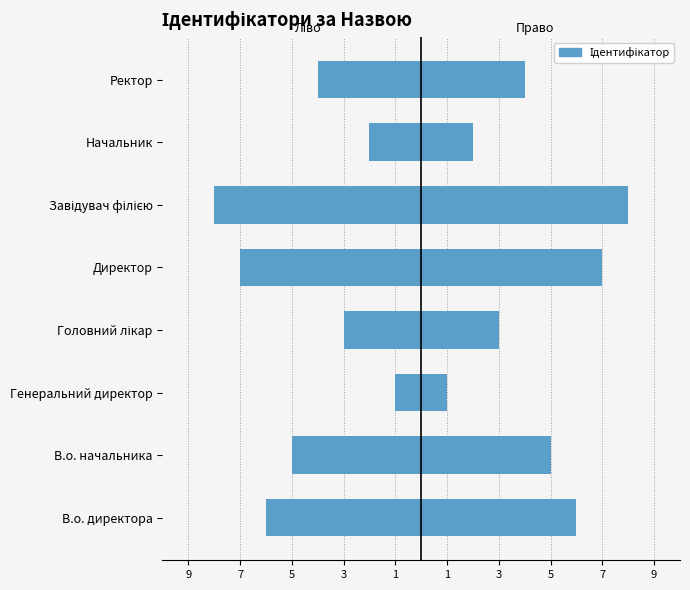

What is the value of the Ідентифікатор (право) bar at the 5th from the left?

7